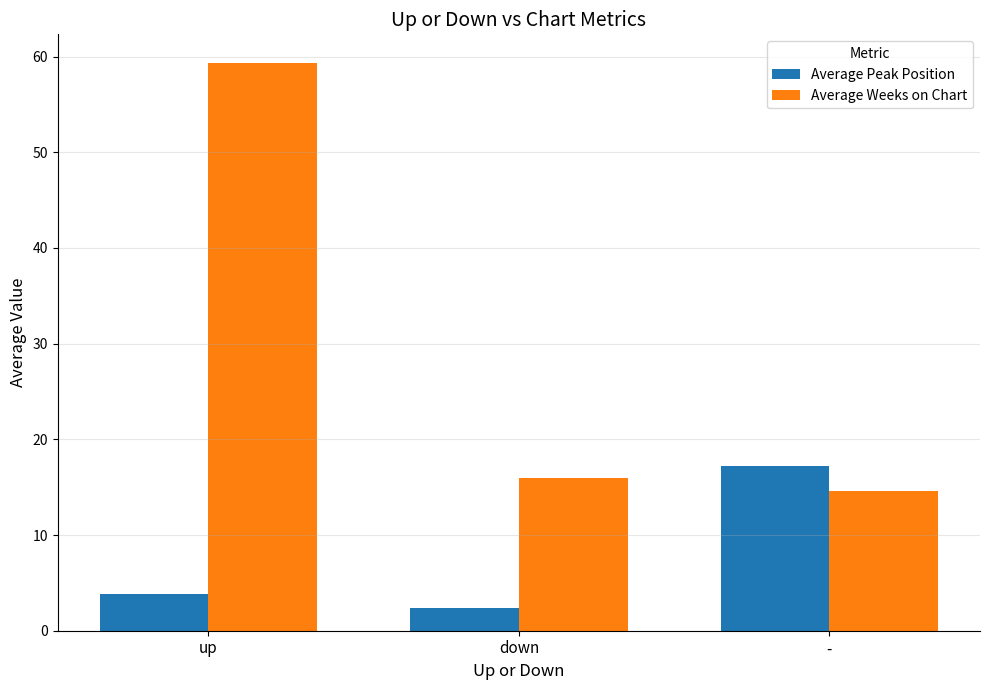

At -, list the series in order from smallest to largest.

Average Weeks on Chart, Average Peak Position